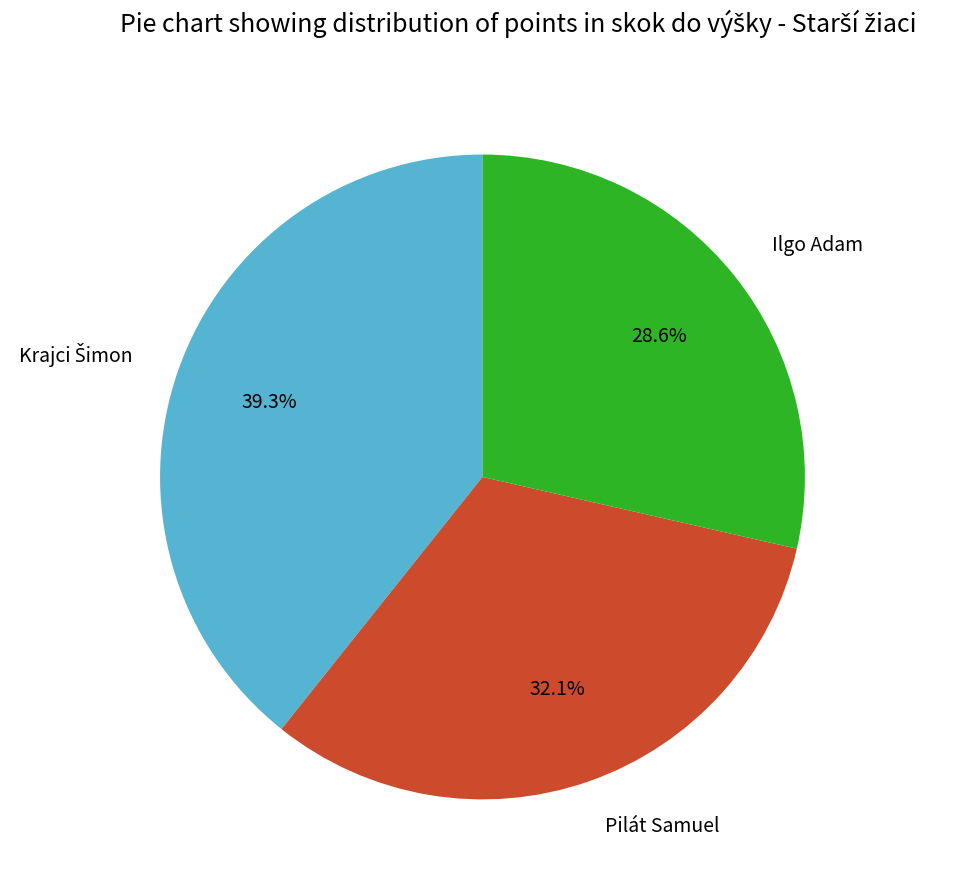

What is the smallest slice in the pie chart?

Ilgo Adam